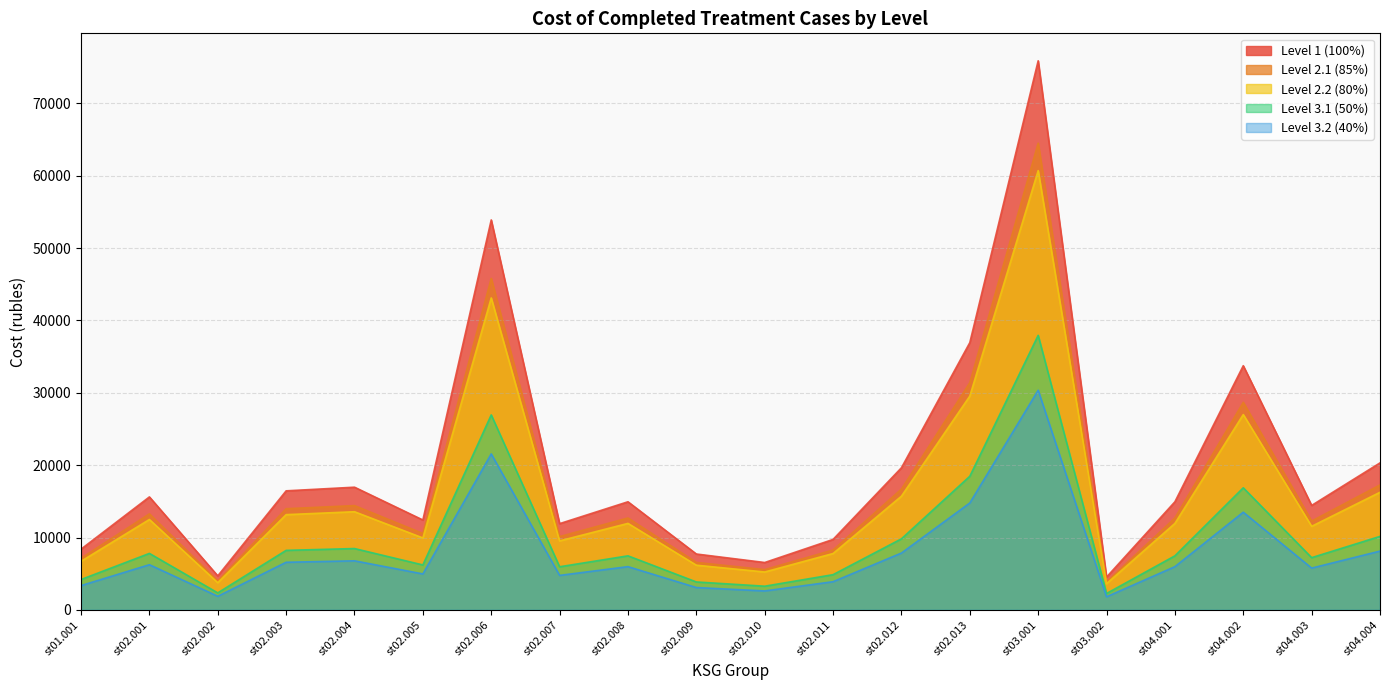

In Level 1 (100%), how many points are lower than both neighbors (excluding endpoints)?

6